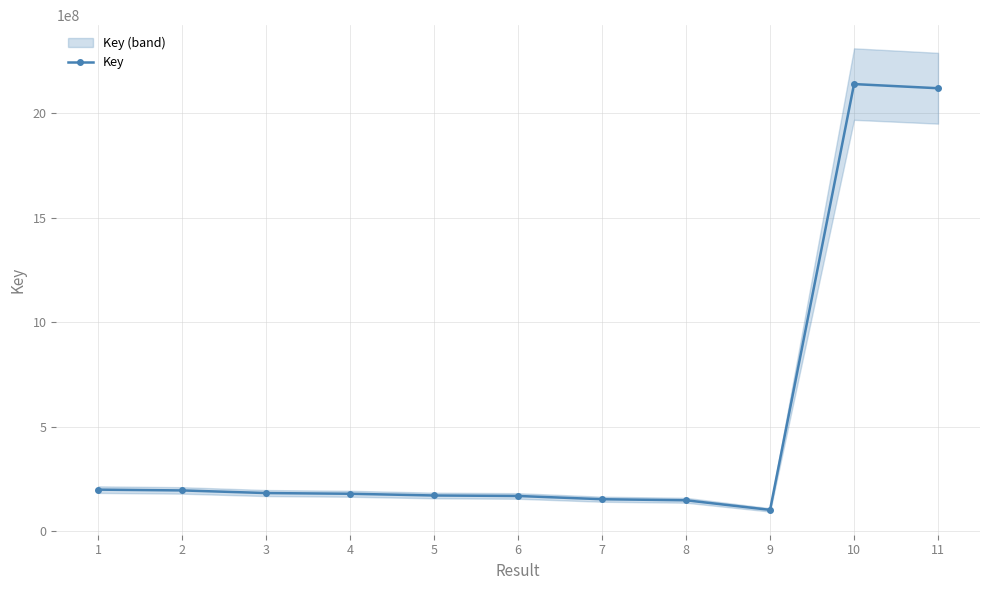

How many interior local peaks (higher than both neighbors) does the data have?

1